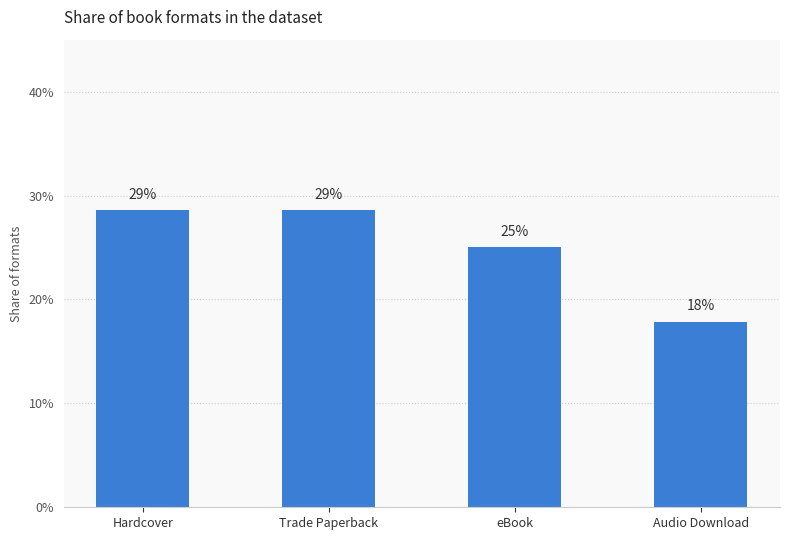

Does the chart contain any negative values?

No